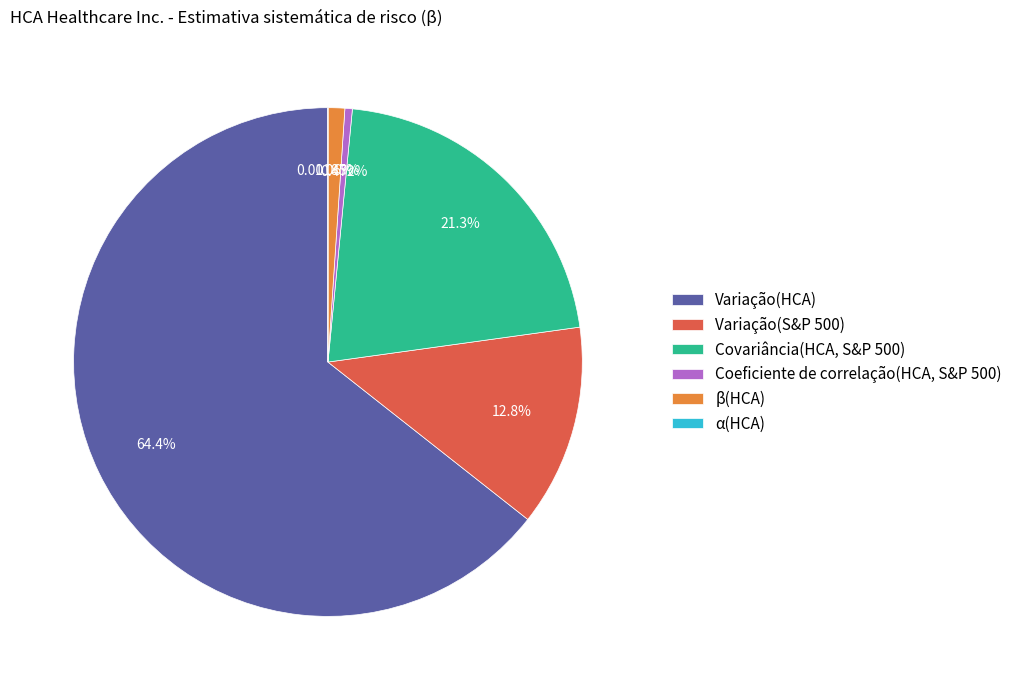

To the nearest percent, what percentage of the pie is Covariância(HCA, S&P 500)?

21%